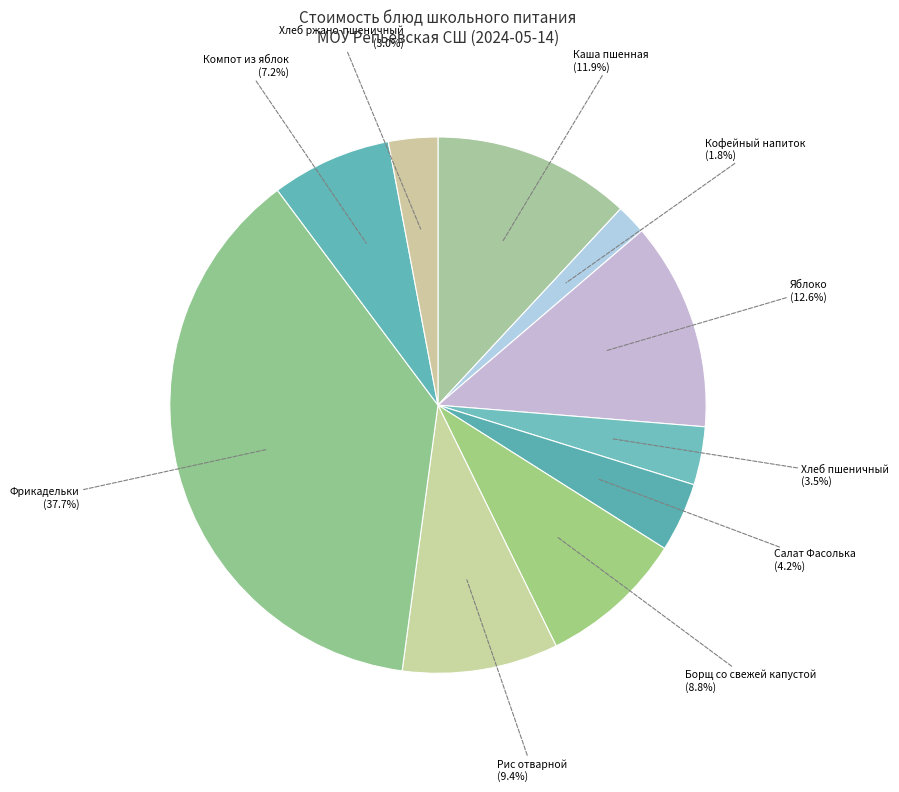

Which slice is the smallest?

Кофейный напиток